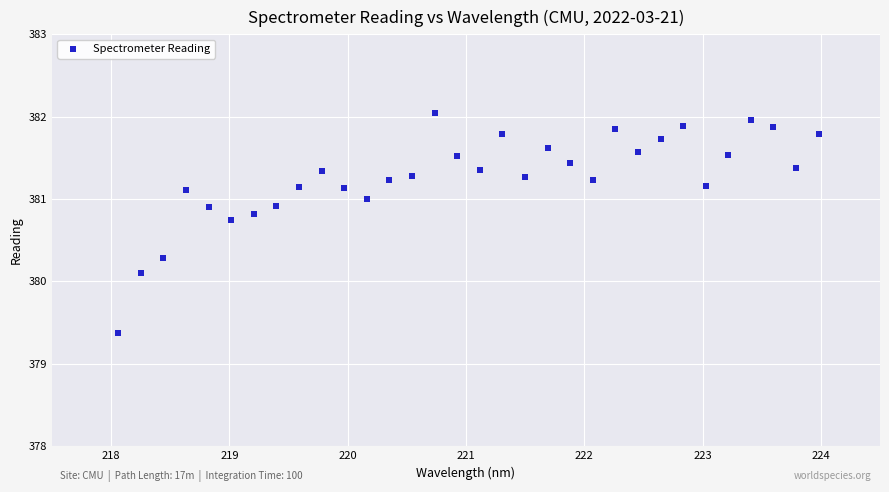

What Y value in the scatter plot is closest to 380?

380.1